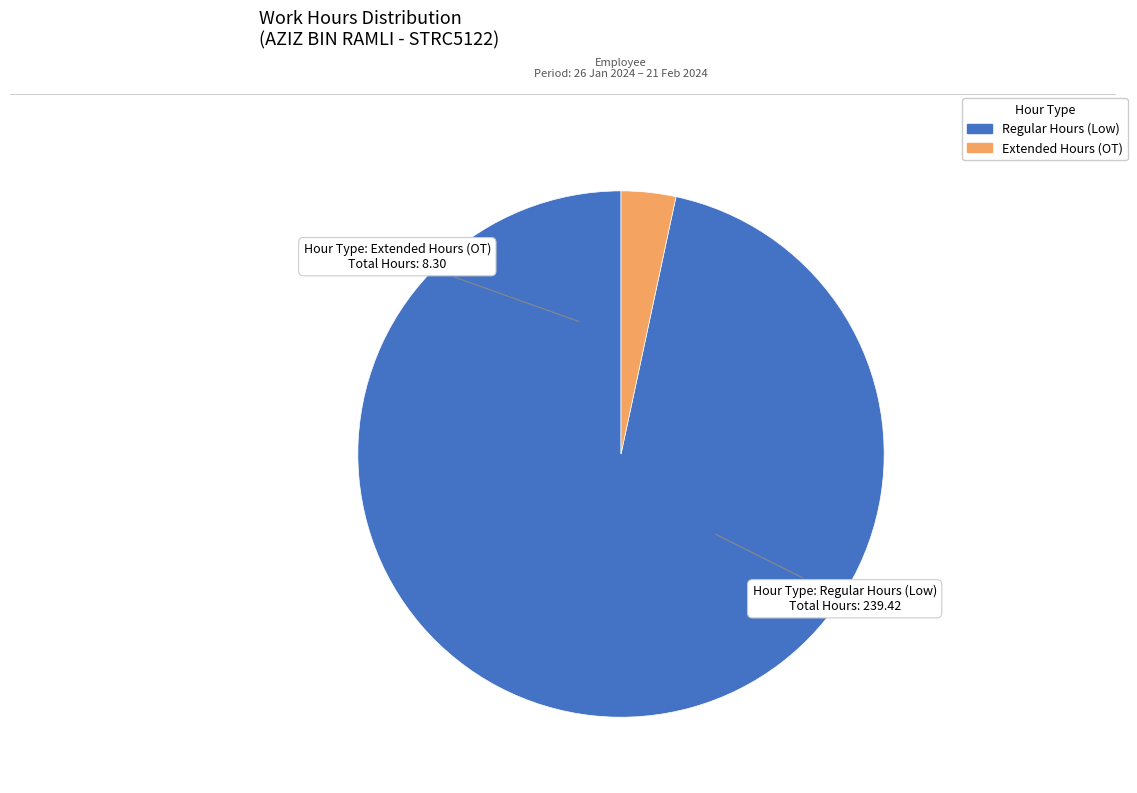

Is there any slice that represents more than half of the pie?

Yes